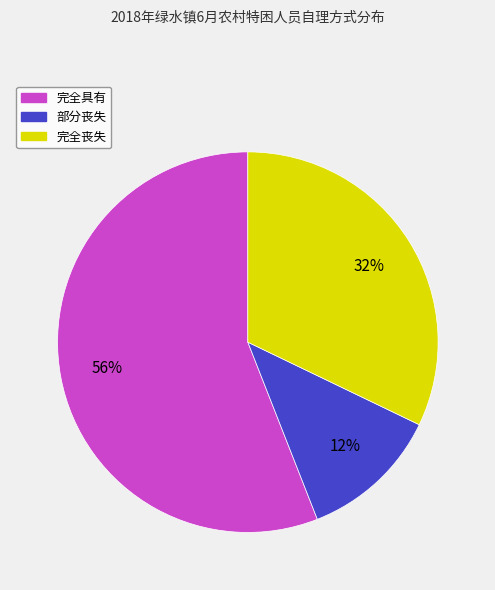

Is the sum of 部分丧失 and 完全具有 greater than half?

Yes